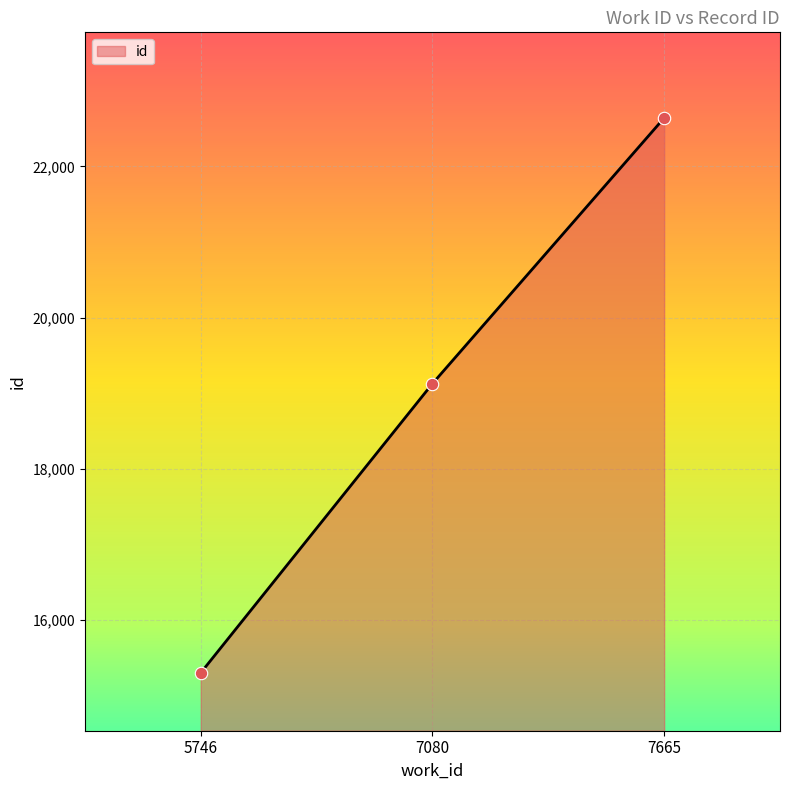

Which has a higher value, 7080 or 7665?

7665